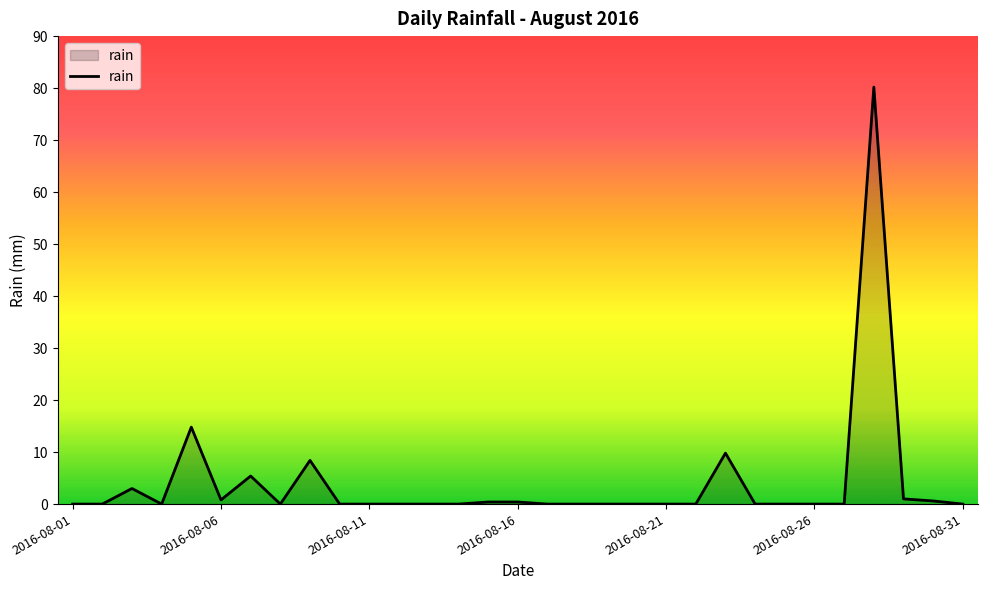

What is the difference between the maximum and minimum values?

80.2